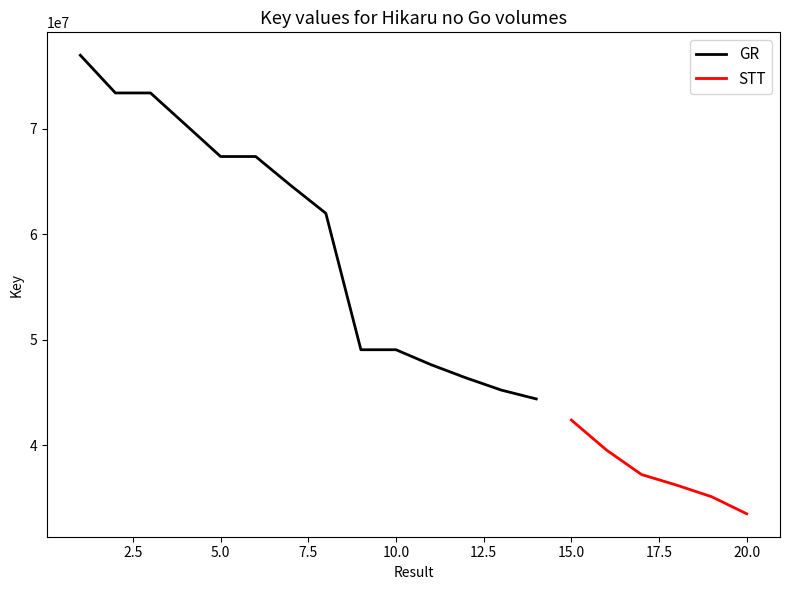

The chart shows a value of 42384440 at 15. True or false?

True